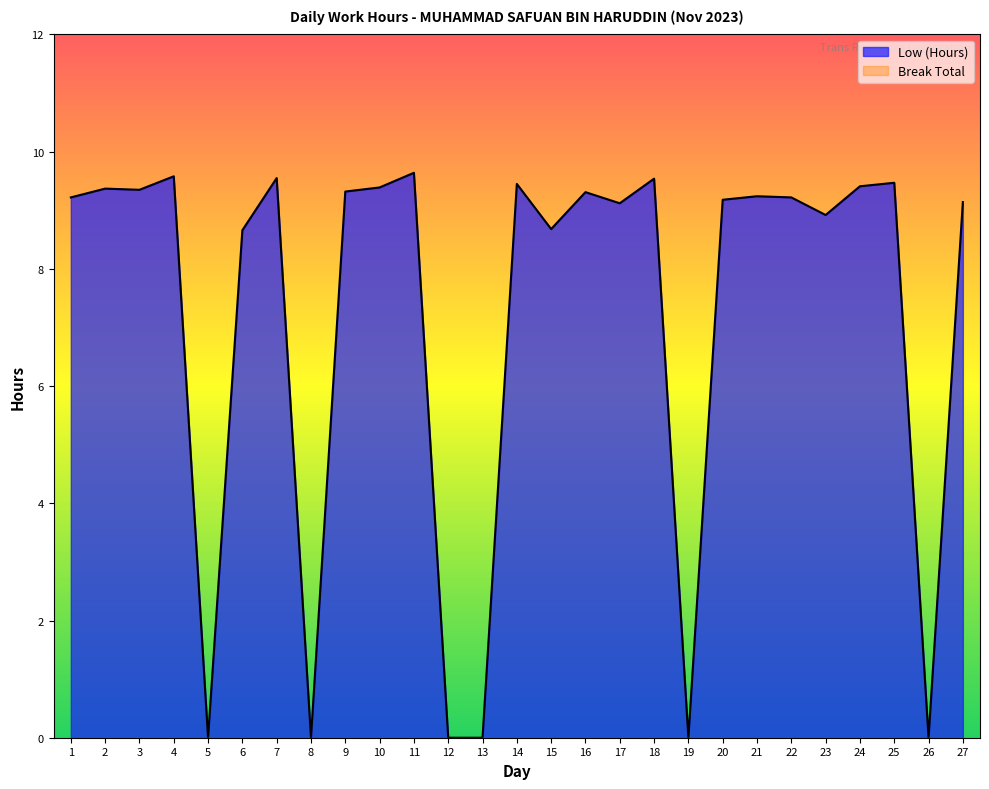

How many interior local peaks (higher than both neighbors) does the data have?

9